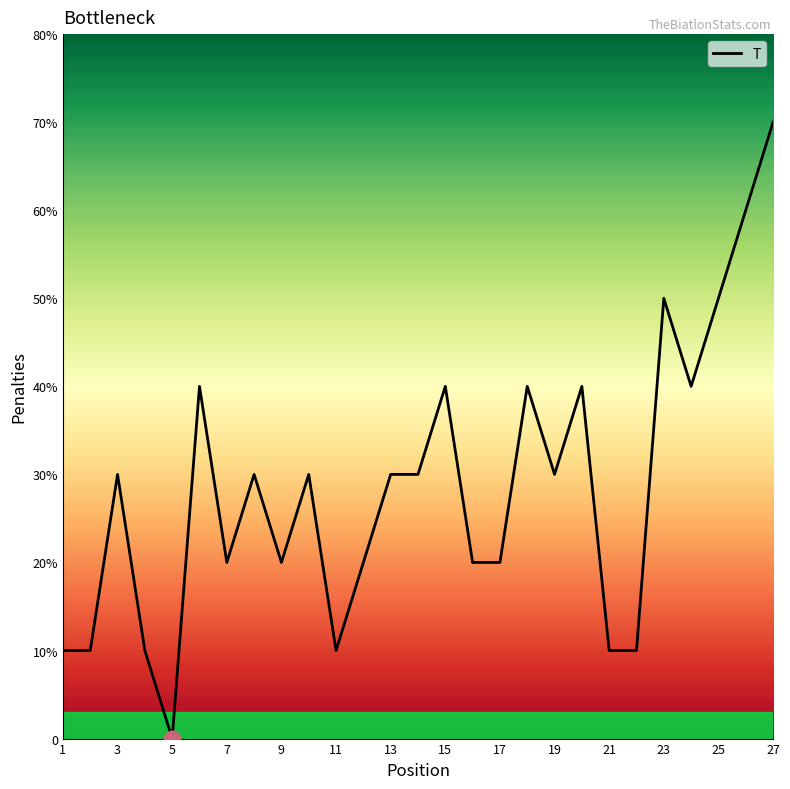

Is this an area chart (filled region under the line)?

No